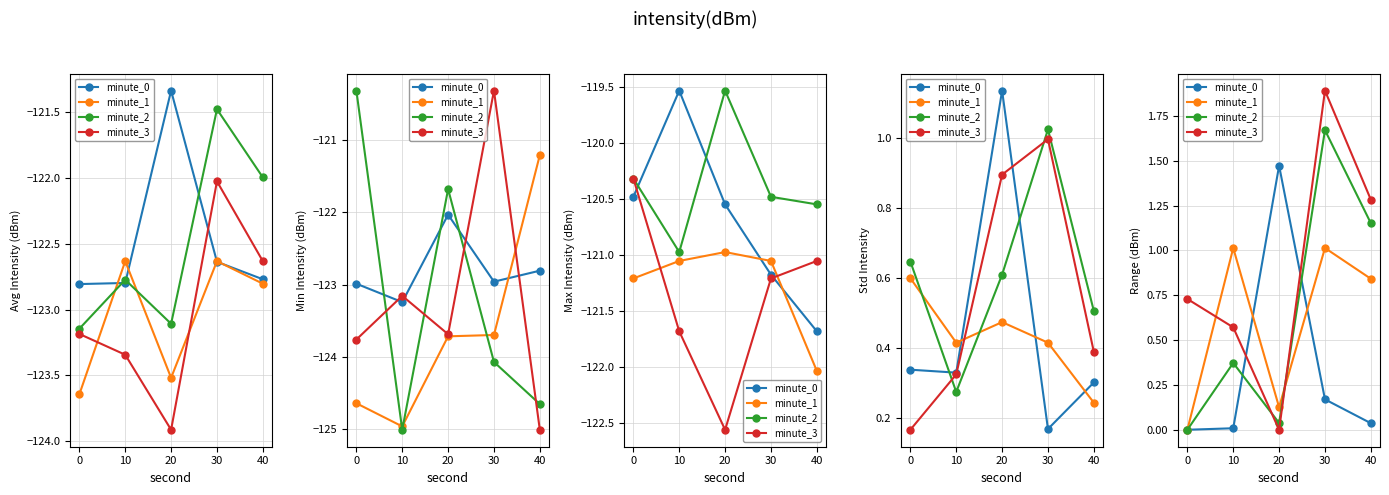

True or false: minute_3 has a value of 1.3 at 30.

False